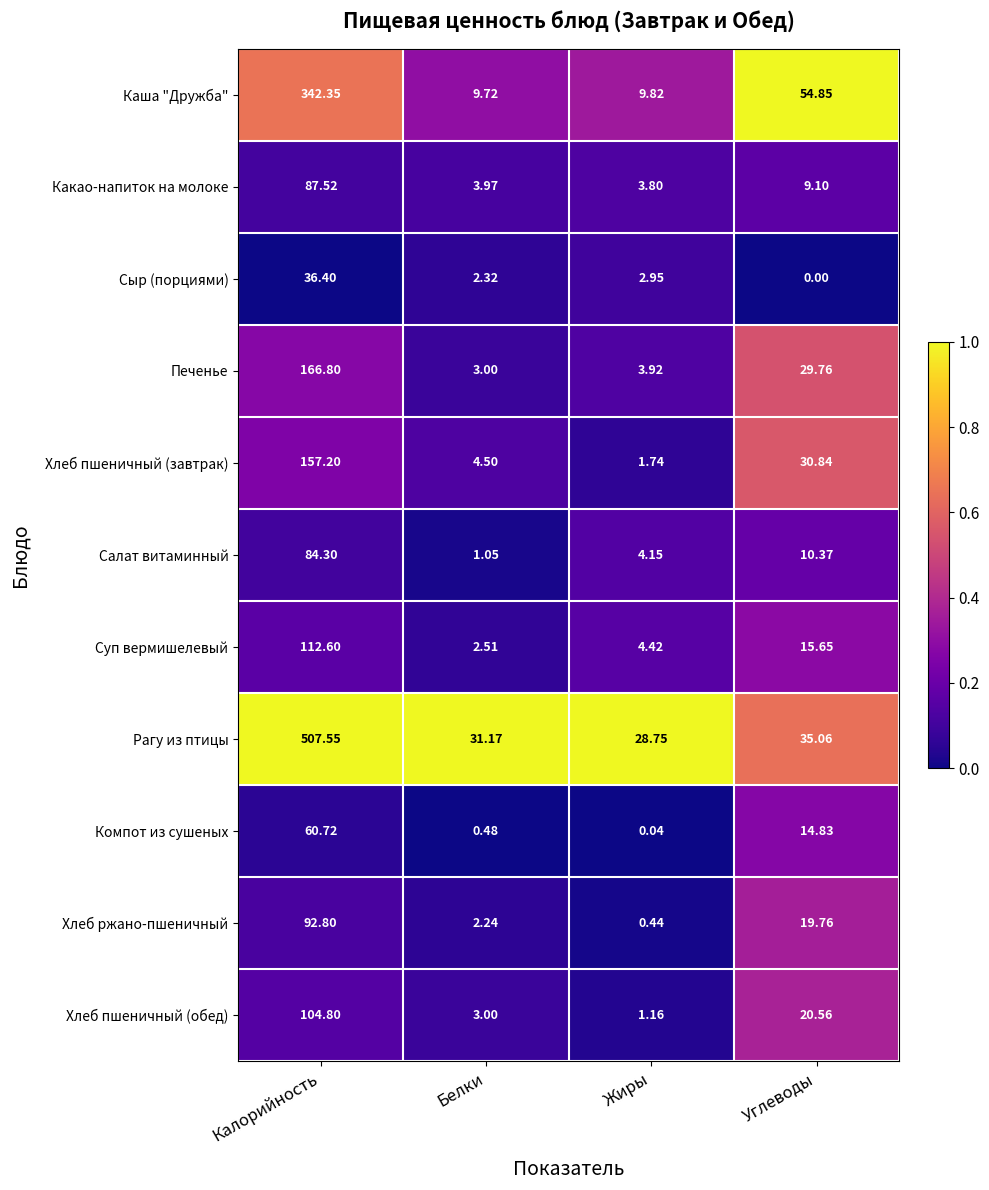

Between Белки and Жиры, which series saw the biggest shift?

Салат витаминный